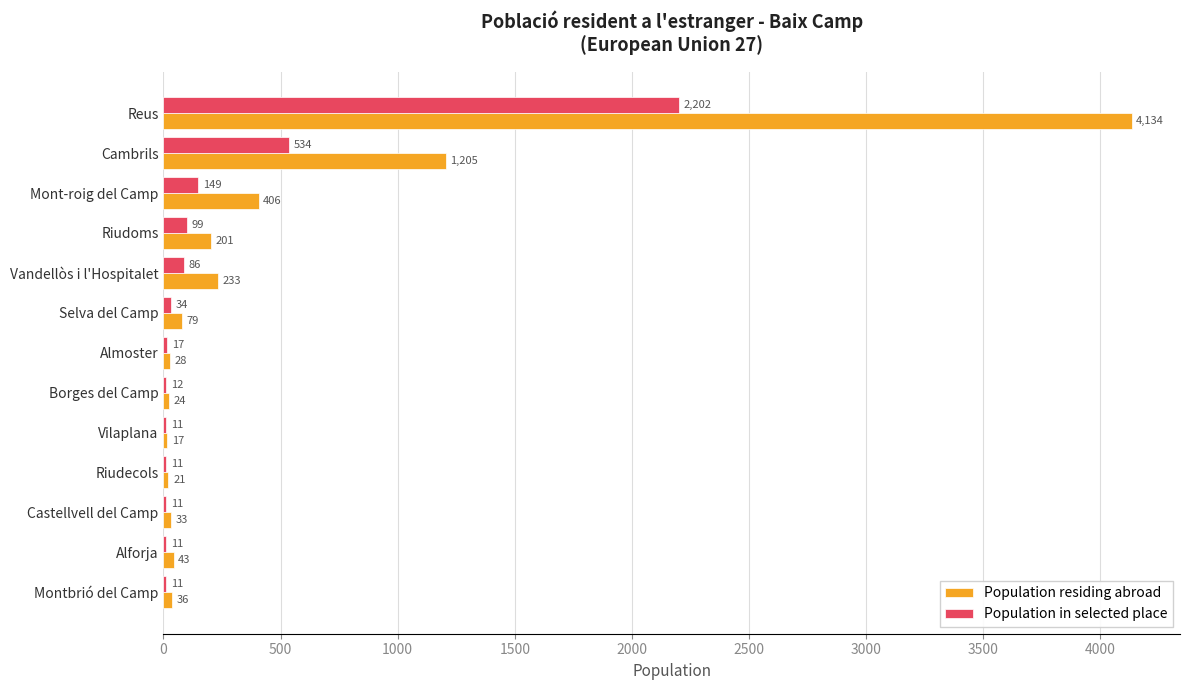

At which label is Population residing abroad closest to 2075?

Cambrils